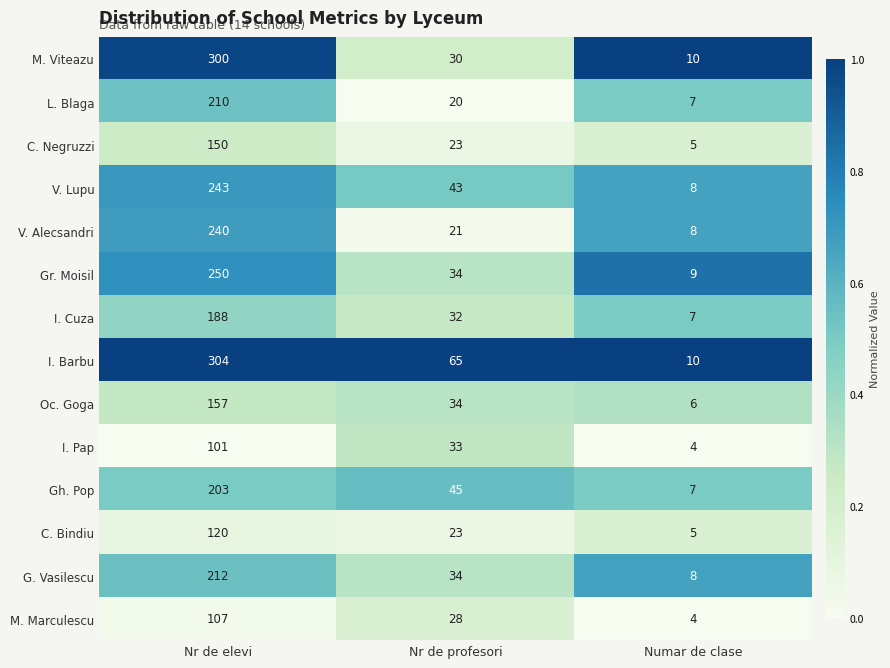

Which series has the largest total across all categories?

I. Barbu